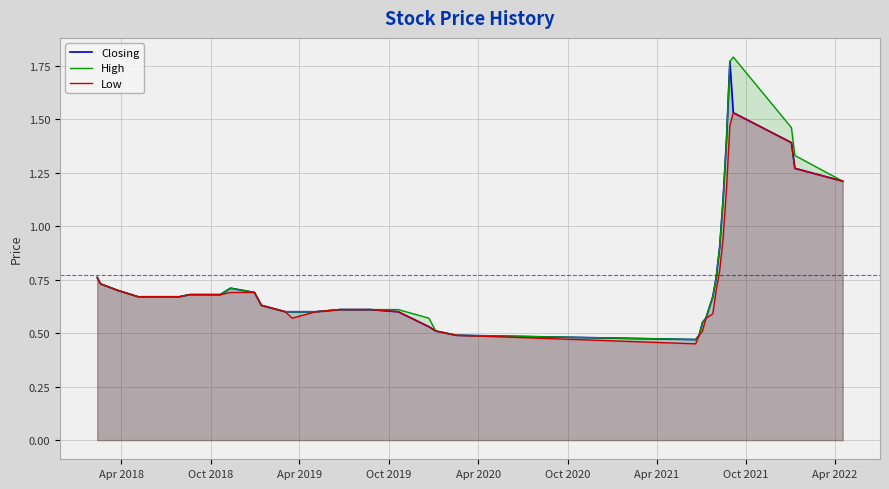

What is the smallest value displayed?

0.5